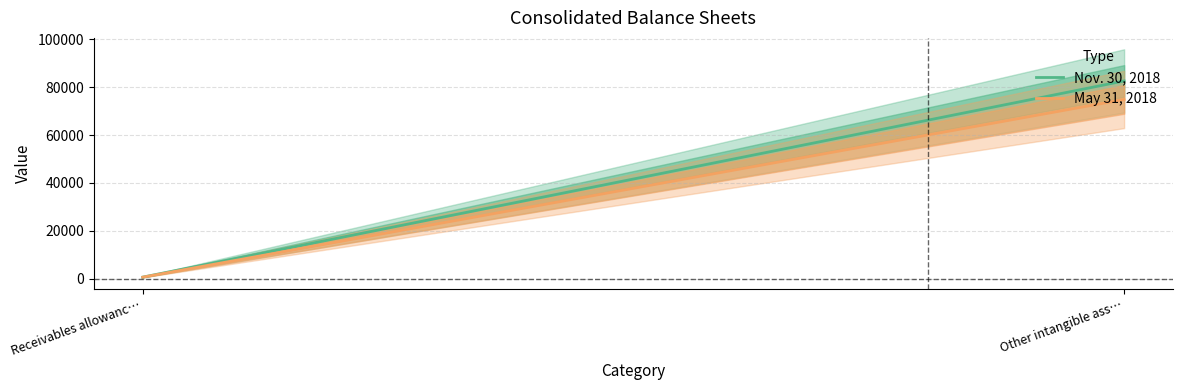

Reading left to right, transcribe all the data shown in this chart.

Nov. 30, 2018: 650	82659
May 31, 2018: 632	74922